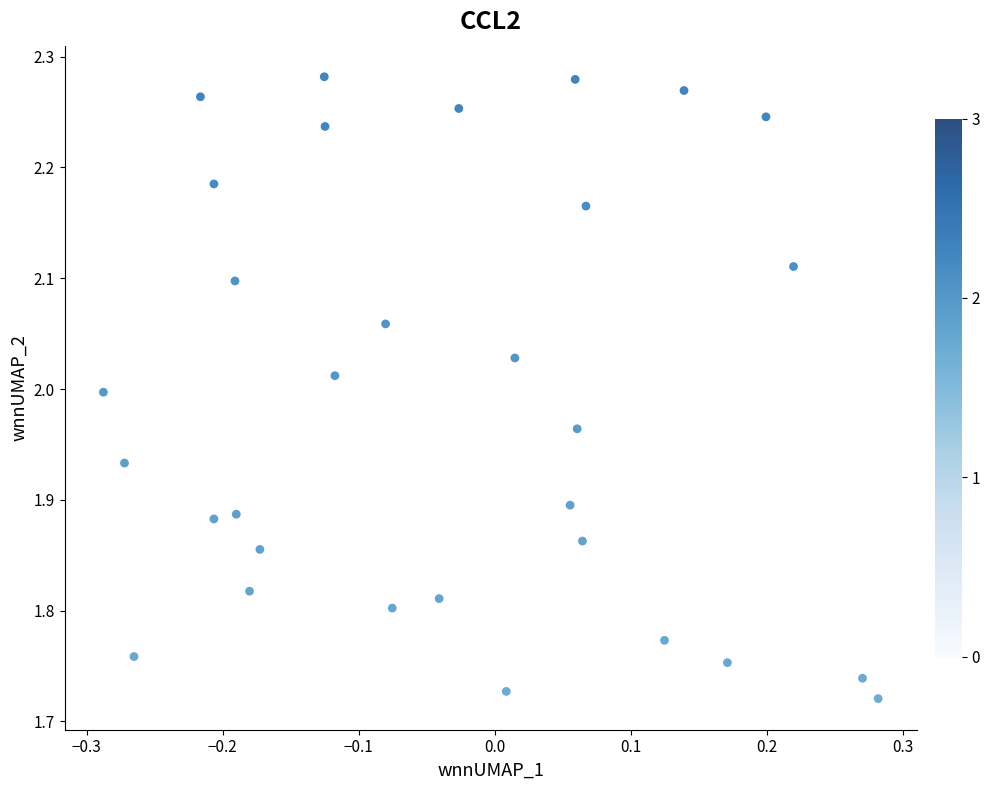

What is the range of X values (max minus min)?

0.6